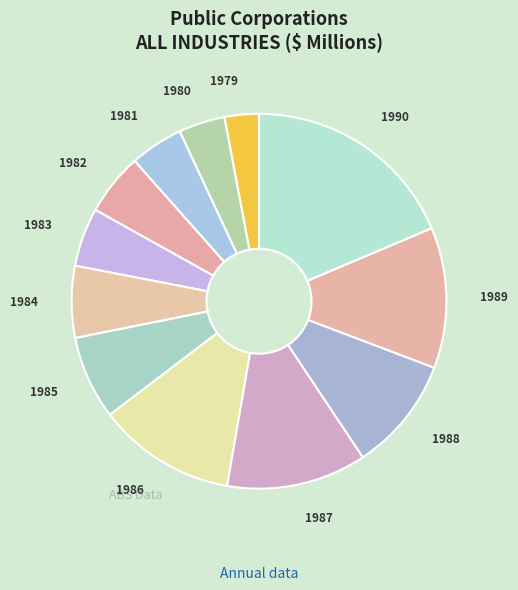

How many segments does this pie chart have?

12